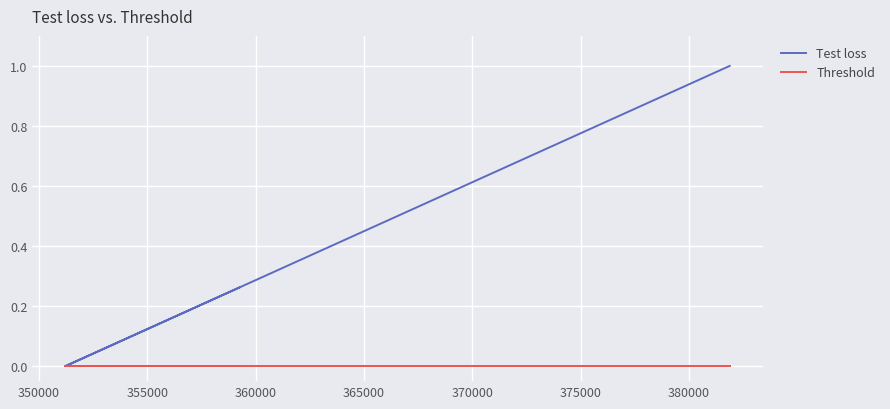

Count the number of categories in the chart.

3